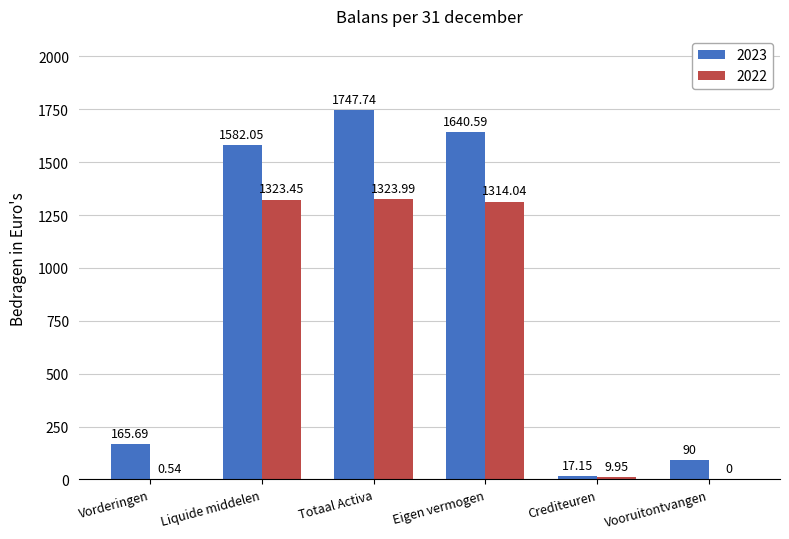

Does the chart contain stacked bars?

No